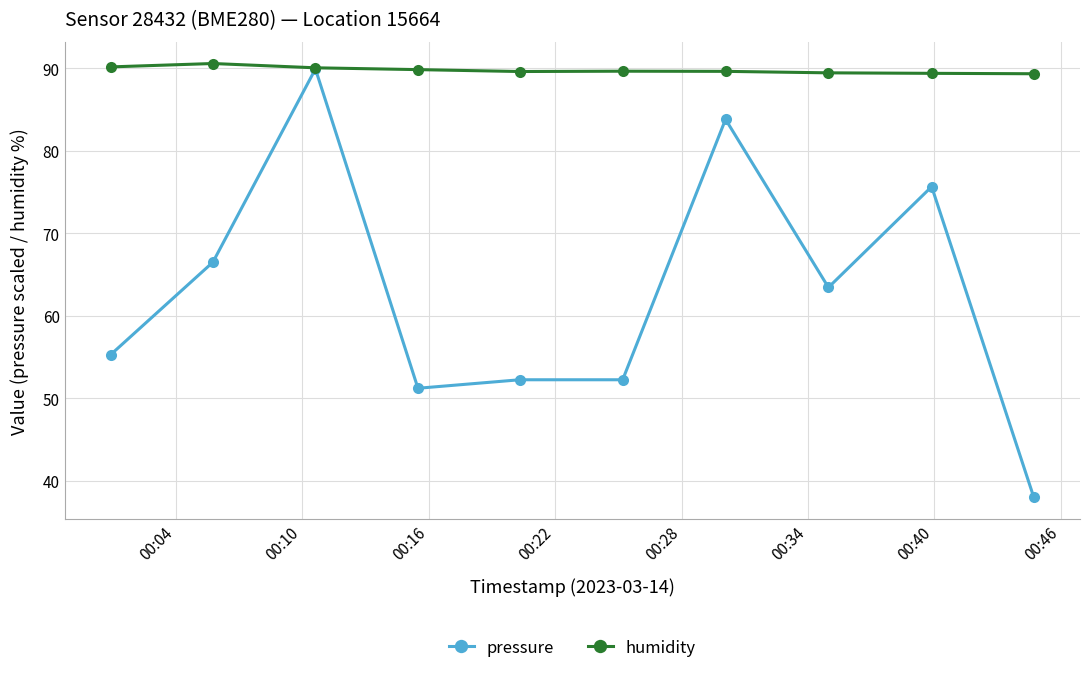

What is the lowest value of the pressure series?

38.0